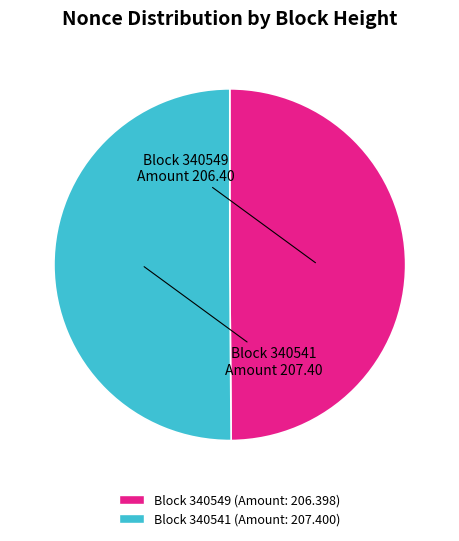

How many segments does this pie chart have?

2